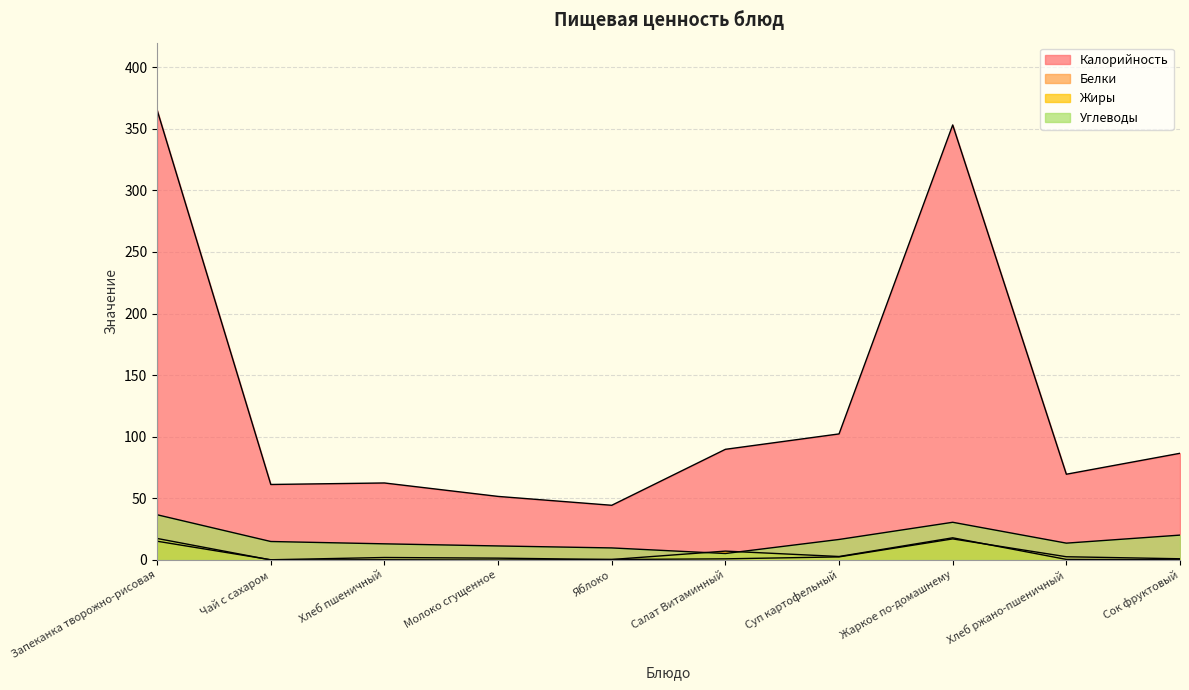

What is the label of the 9th point from the left?

Хлеб ржано-пшеничный